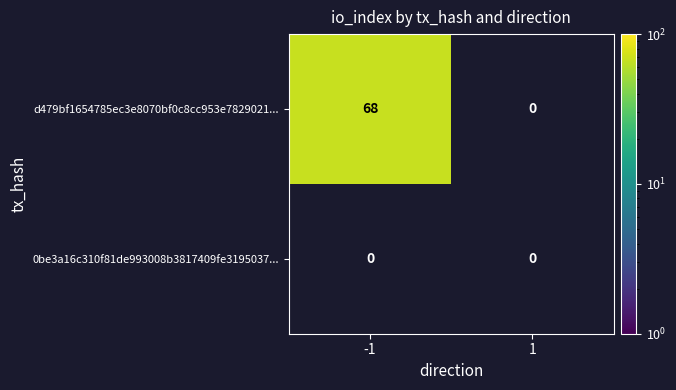

Which series has the largest total across all categories?

d479bf1654785ec3e8070bf0c8cc953e7829021